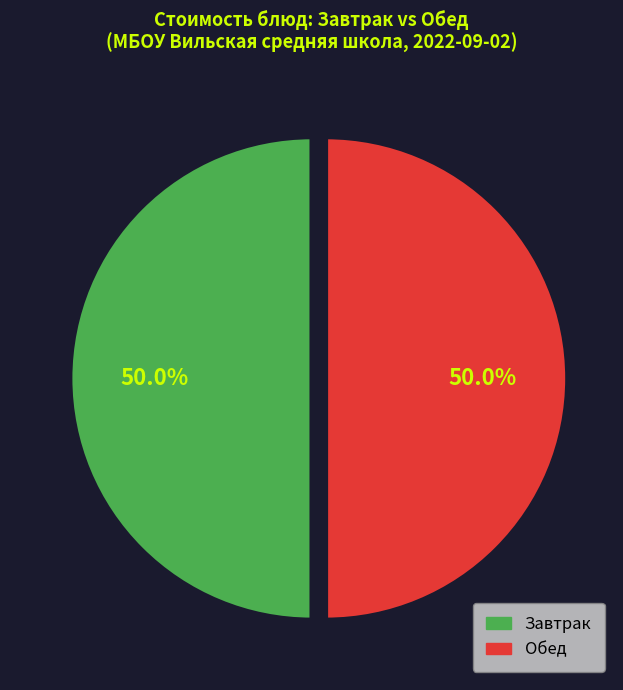

To the nearest percent, what is the difference between the largest and smallest slice percentages?

0%